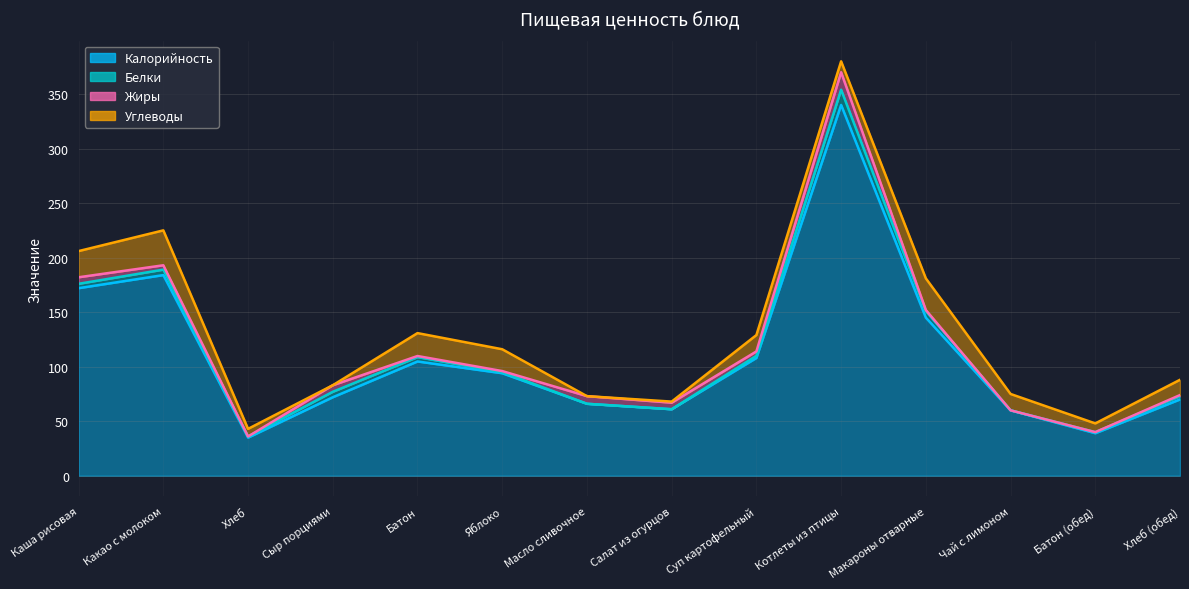

What is the sum of the Углеводы values at Котлеты из птицы and Масло сливочное?

10.0